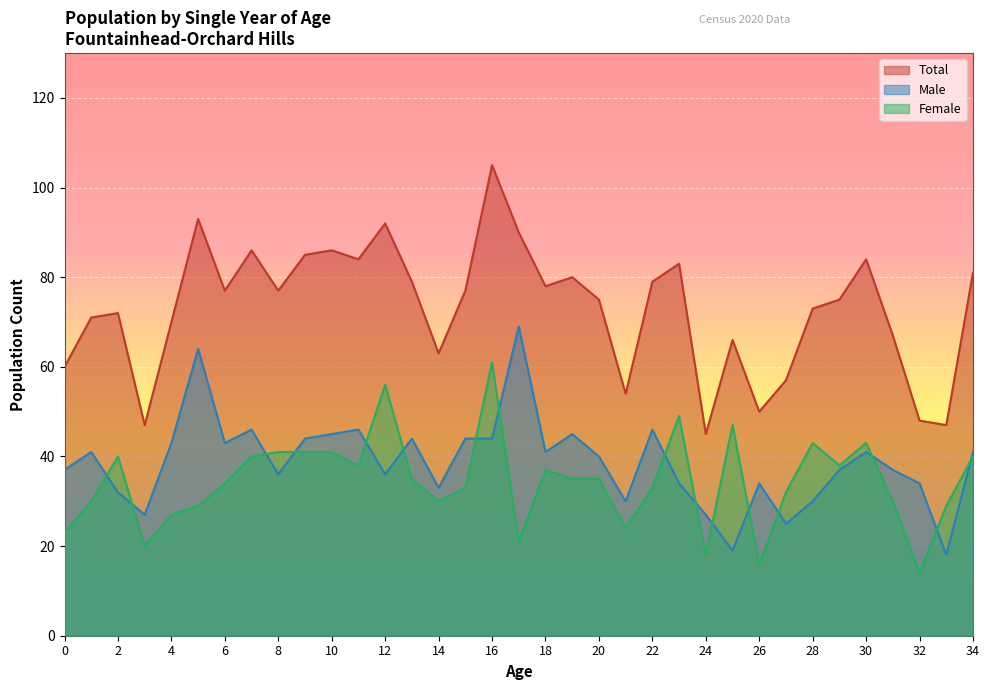

Which series has the largest range (max minus min)?

Total